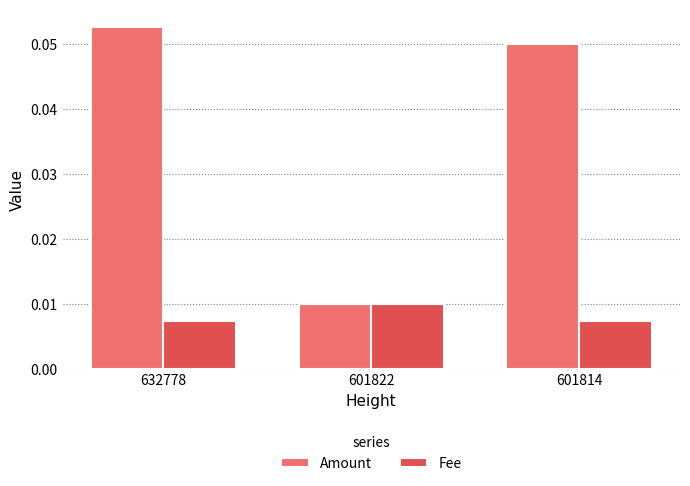

Which category has the highest value across all series?

632778